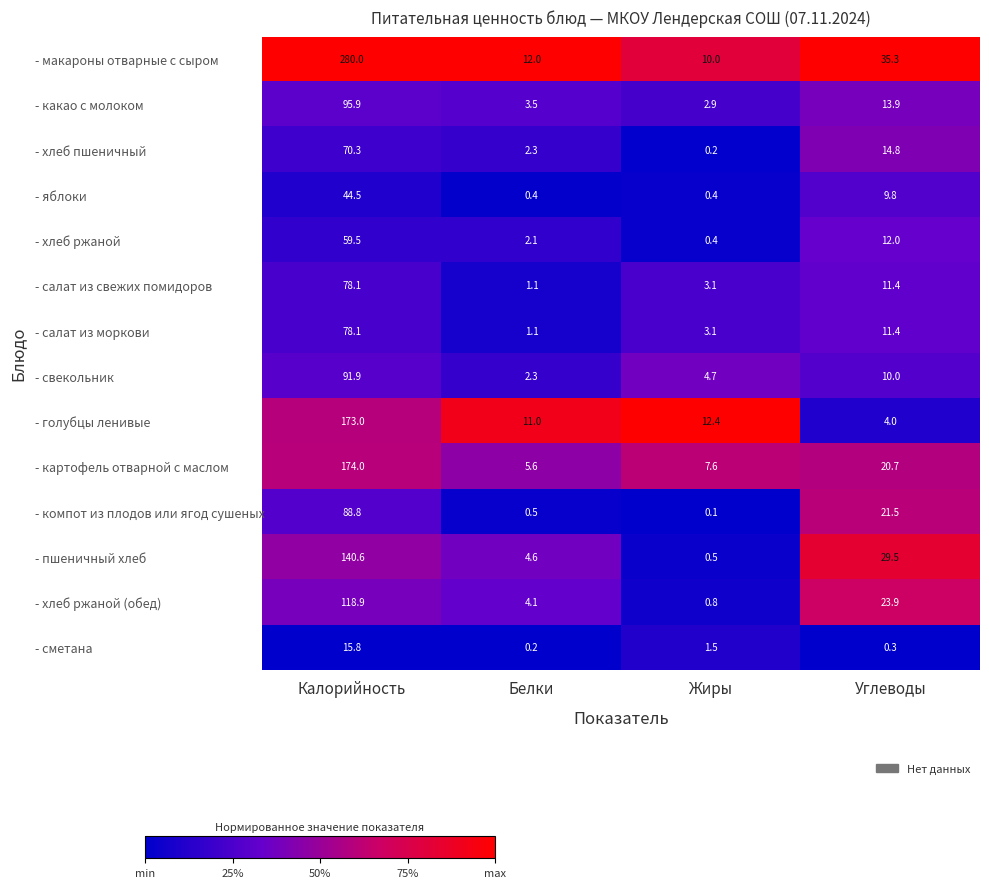

How many values in the - голубцы ленивые series are below 12?

2